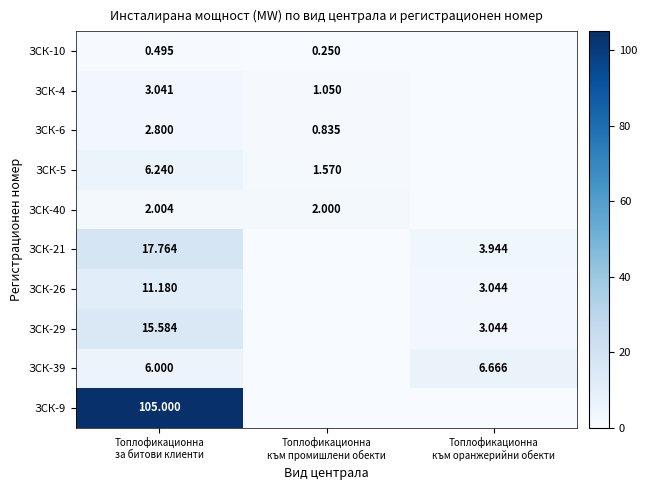

Which series changed the most between Топлофикационна към промишлени обекти and Топлофикационна към оранжерийни обекти?

ЗСК-39